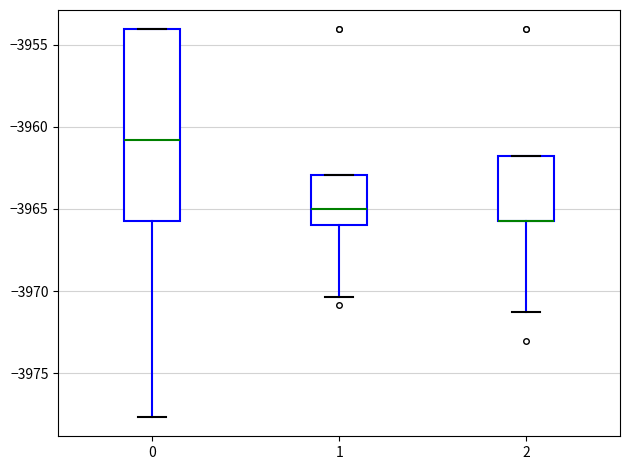

Comparing the boxes themselves (not the whiskers), which one is the tallest?

0